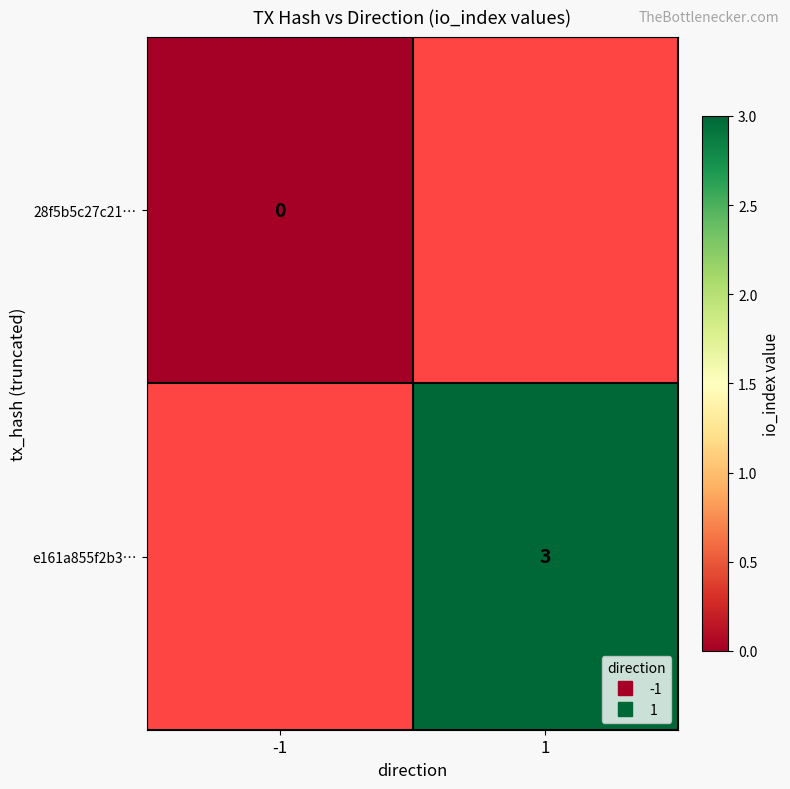

List the series in order of their overall mean, lowest first.

28f5b5c27c21…, e161a855f2b3…